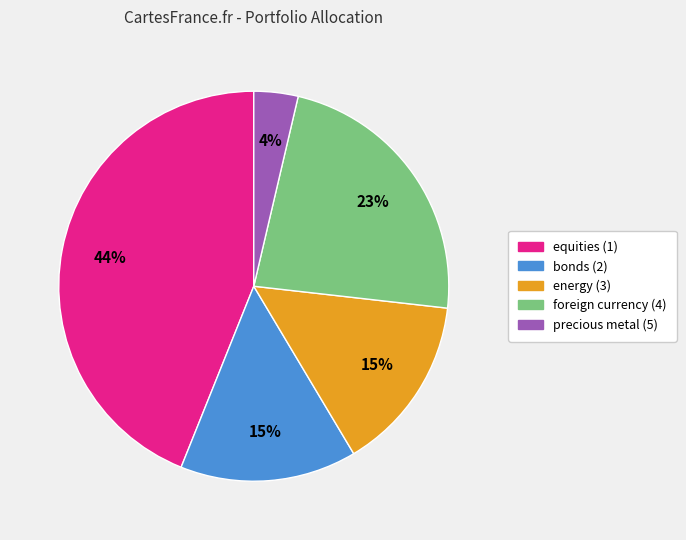

To the nearest percent, what is the difference between the equities (1) and foreign currency (4) slice percentages?

21%